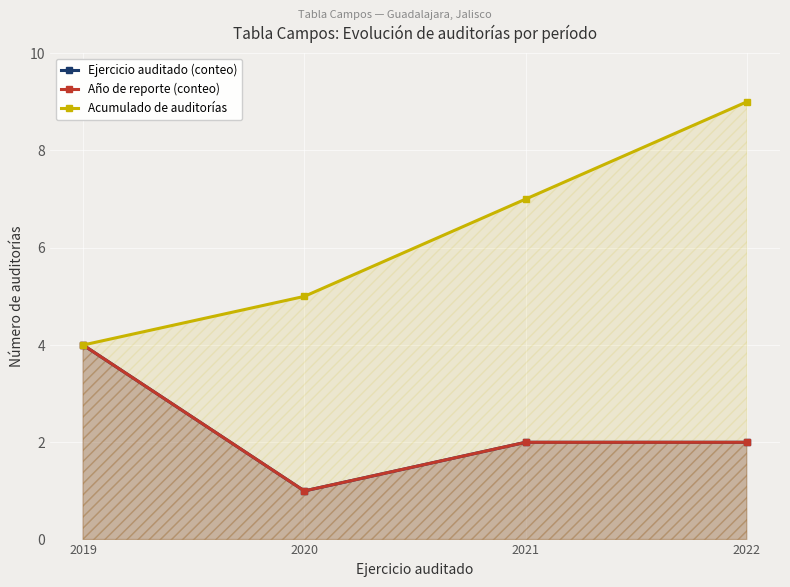

What is the value of the Ejercicio auditado (conteo) point at the 4th from the left?

2